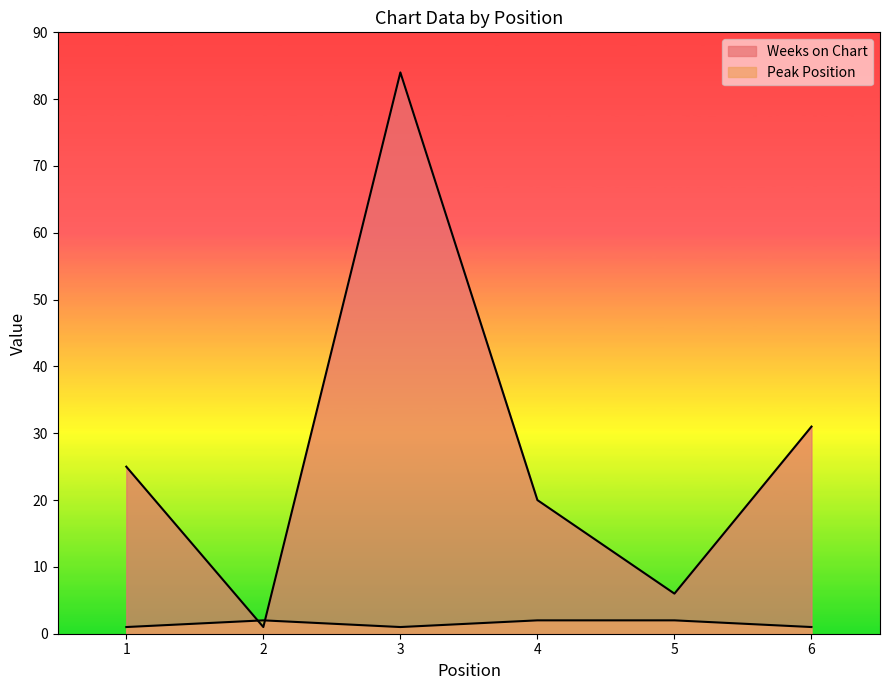

Reading left to right, what are all the values shown in this chart?

Weeks on Chart: 25	1	84	20	6	31
Peak Position: 1	2	1	2	2	1